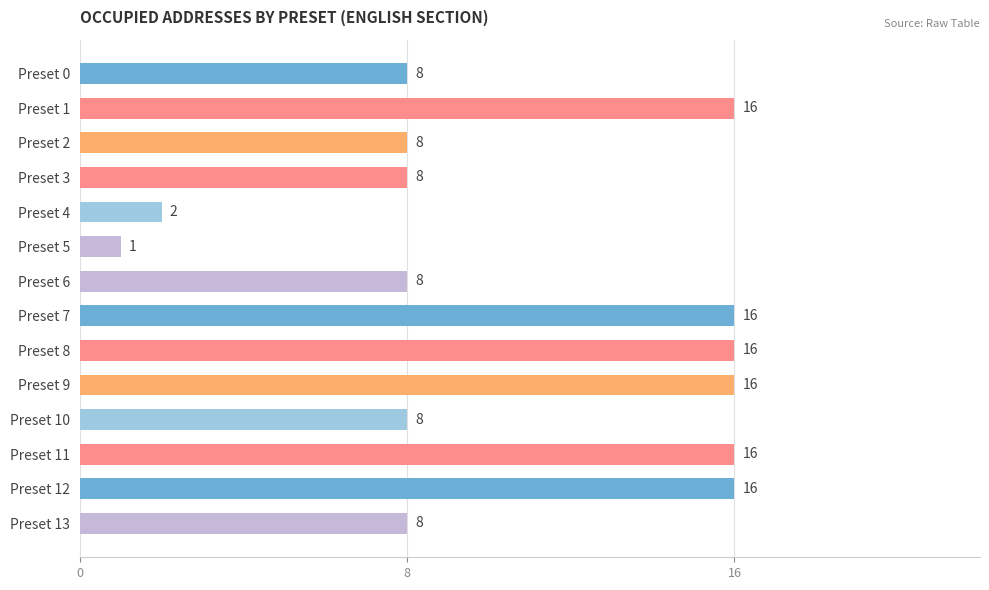

The value at Preset 5 is 0. True or false?

False